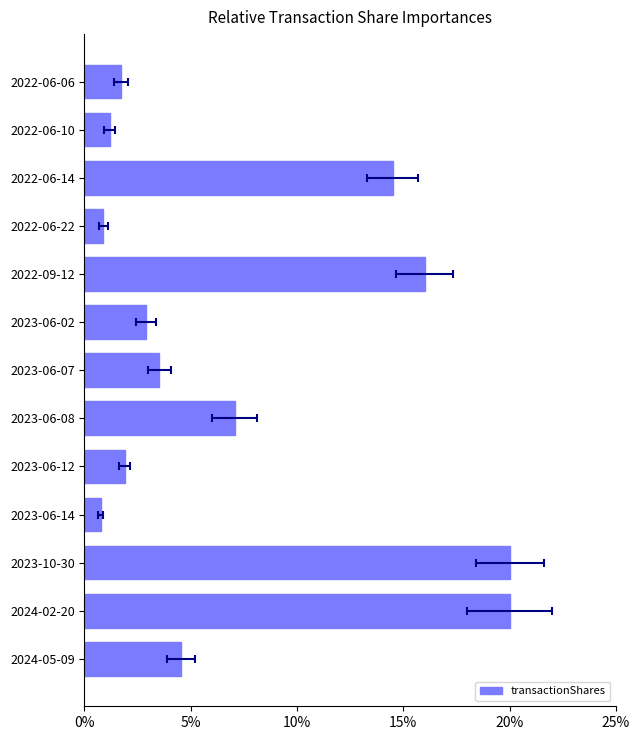

How many bars are there in total?

13